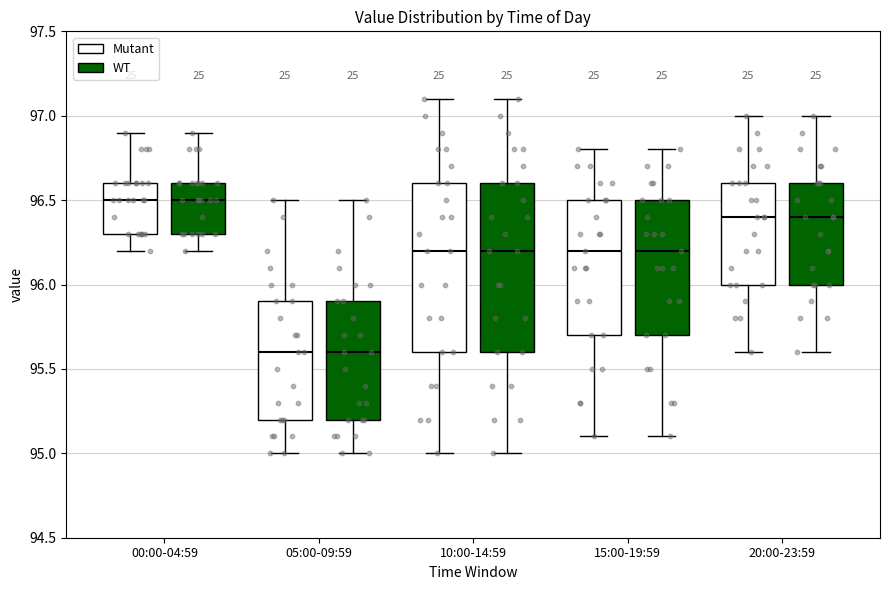

Reading left to right, transcribe this box plot: for each box, give where its median line is, the range the box spans, and where its two whiskers end, as read against the y-axis. The values are not printed on the chart, so give them approximately, as read against the axis.

00:00-04:59 (Mutant): median 96.5, box 96.3 to 96.6, whiskers 96.2 to 96.9
00:00-04:59 (WT): median 96.5, box 96.3 to 96.6, whiskers 96.2 to 96.9
05:00-09:59 (Mutant): median 95.6, box 95.2 to 95.9, whiskers 95.0 to 96.5
05:00-09:59 (WT): median 95.6, box 95.2 to 95.9, whiskers 95.0 to 96.5
10:00-14:59 (Mutant): median 96.2, box 95.6 to 96.6, whiskers 95.0 to 97.1
10:00-14:59 (WT): median 96.2, box 95.6 to 96.6, whiskers 95.0 to 97.1
15:00-19:59 (Mutant): median 96.2, box 95.7 to 96.5, whiskers 95.1 to 96.8
15:00-19:59 (WT): median 96.2, box 95.7 to 96.5, whiskers 95.1 to 96.8
20:00-23:59 (Mutant): median 96.4, box 96.0 to 96.6, whiskers 95.6 to 97.0
20:00-23:59 (WT): median 96.4, box 96.0 to 96.6, whiskers 95.6 to 97.0